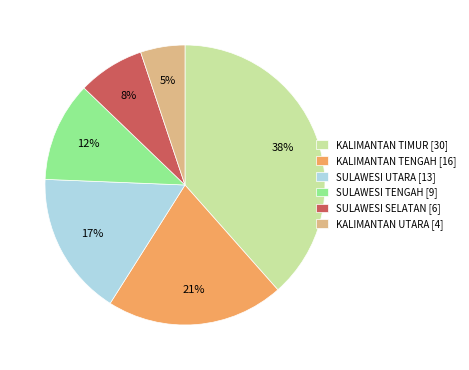

To the nearest percent, what is the combined percentage of SULAWESI SELATAN and KALIMANTAN UTARA?

13%